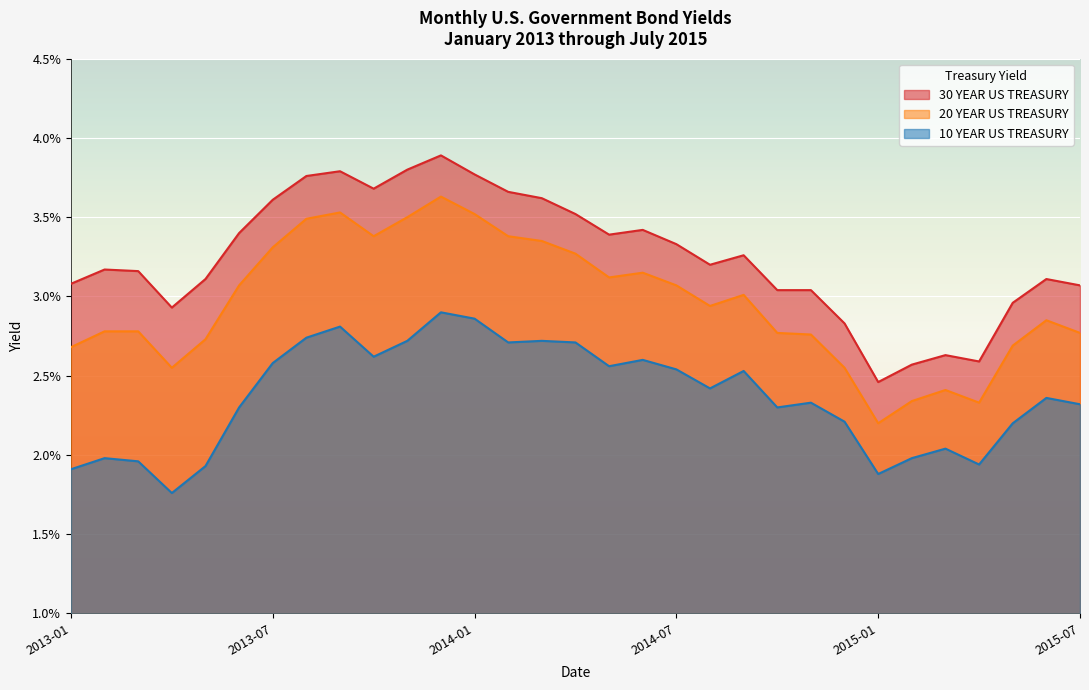

At how many categories does at least one series exceed 0?

31